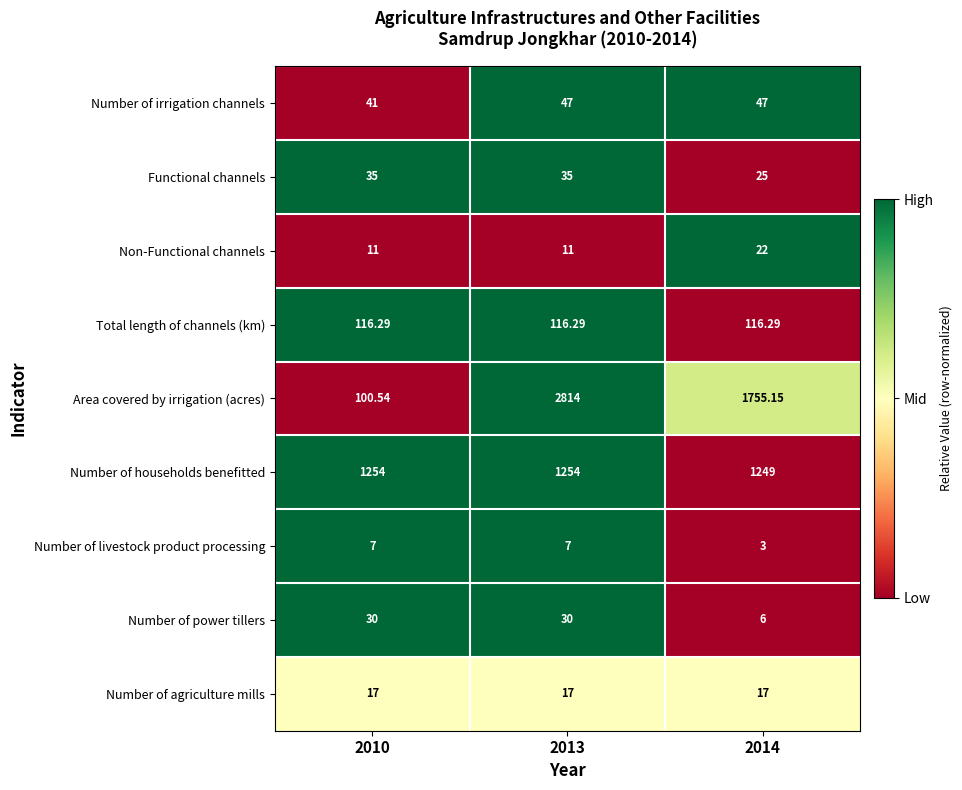

Which series has the largest range (max minus min)?

Area covered by irrigation (acres)